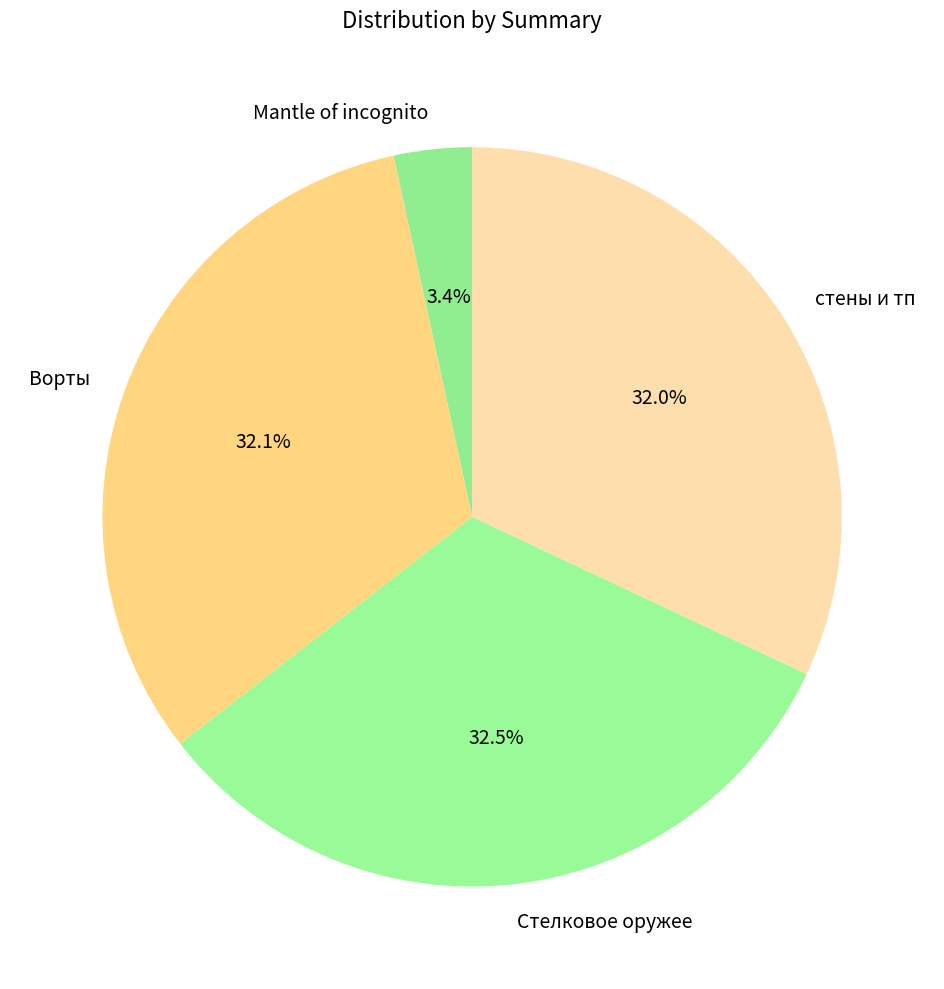

Is it true that Стелковое оружее is 44% of the pie?

False